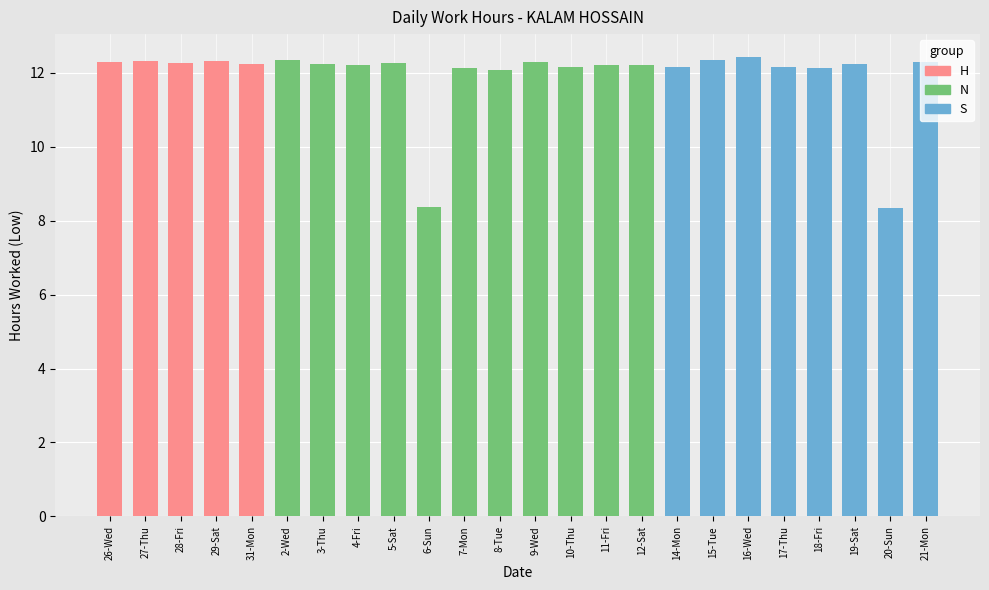

What is the ratio of the value at 6-Sun to the value at 18-Fri?

0.7